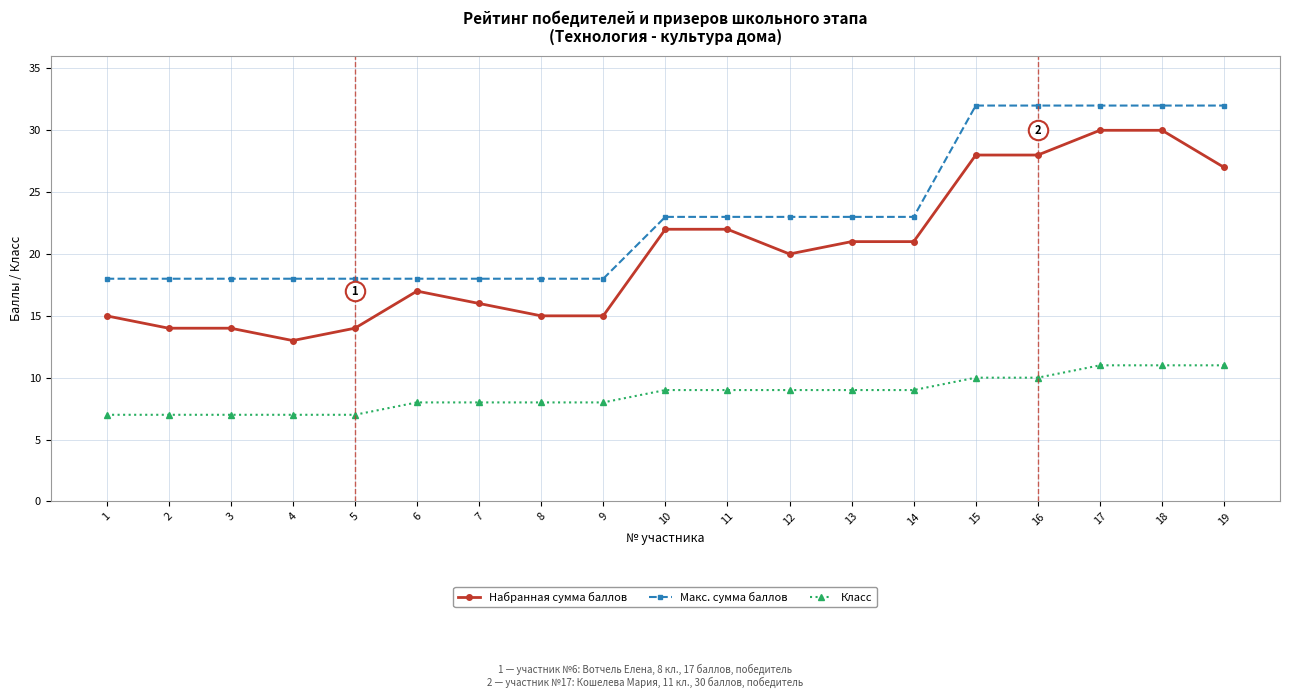

What is the sum of the Макс. сумма баллов values at 19 and 15?

64